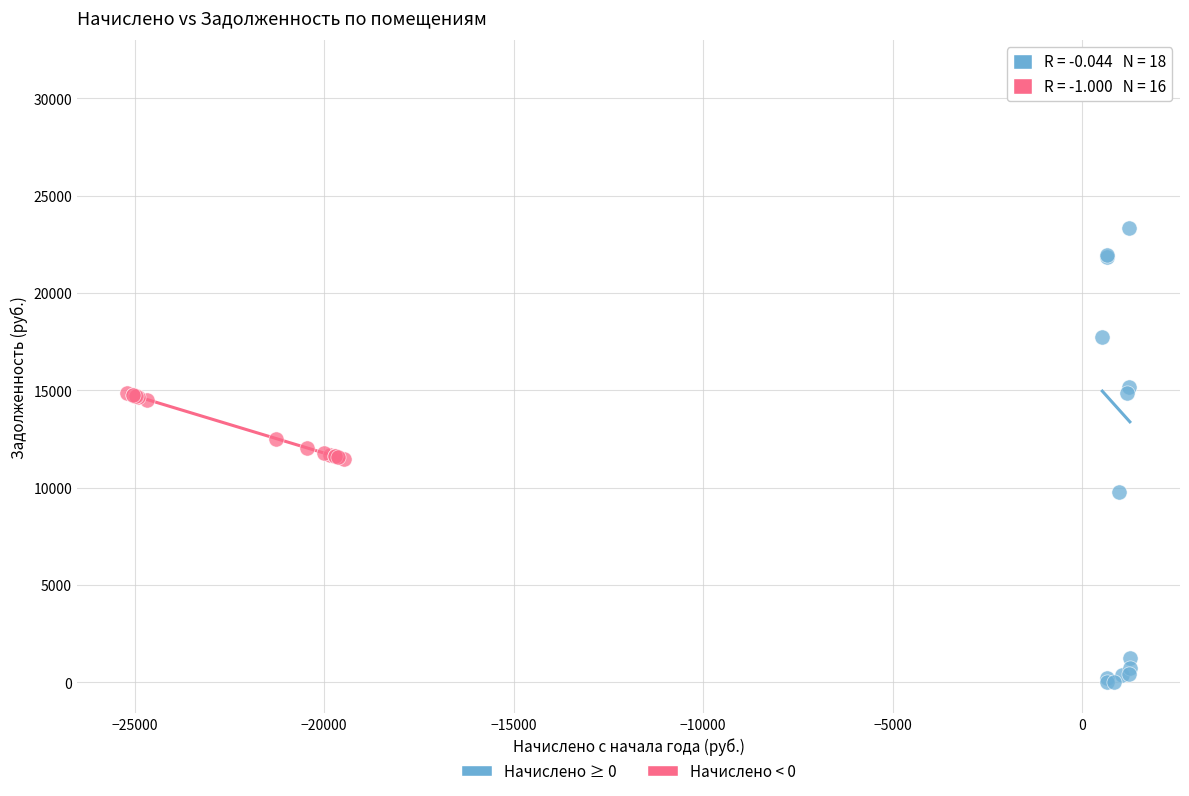

Which series reaches the minimum Y coordinate?

Начислено ≥ 0